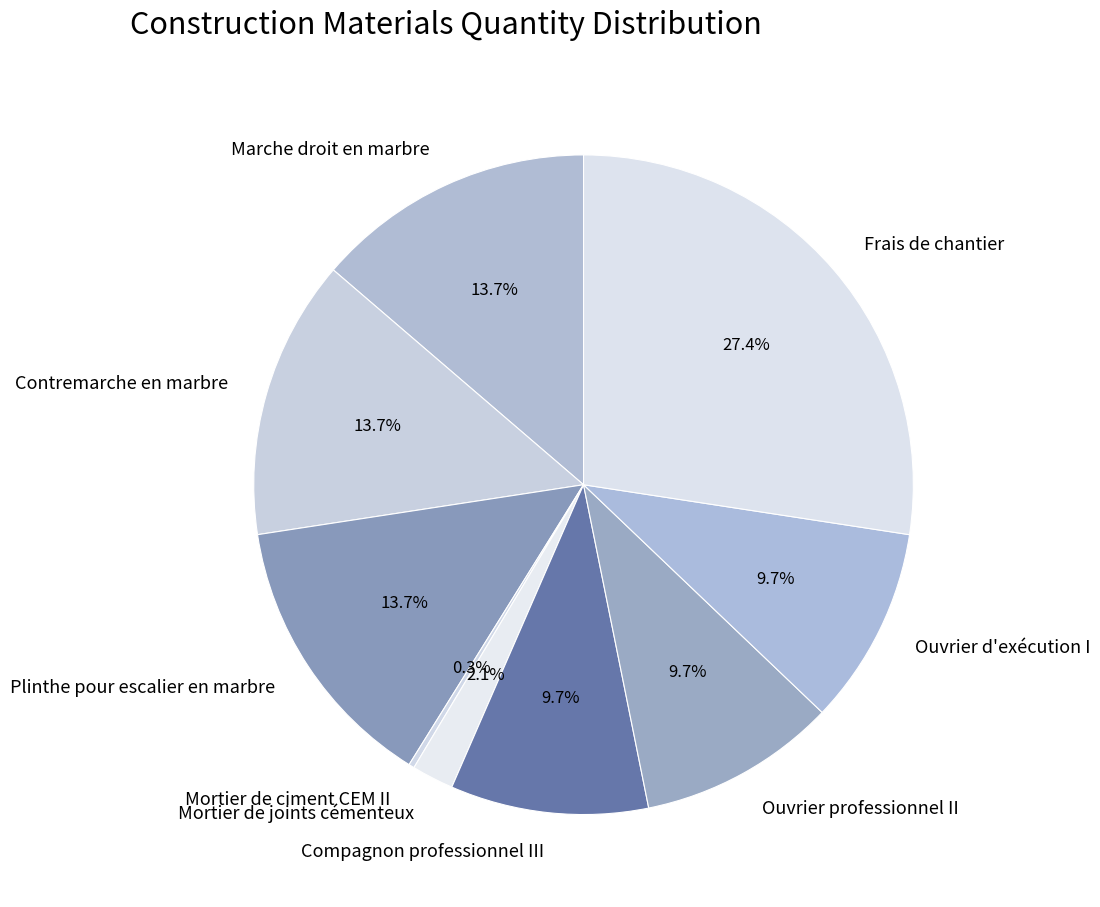

To the nearest percent, what portion does Frais de chantier represent?

27%